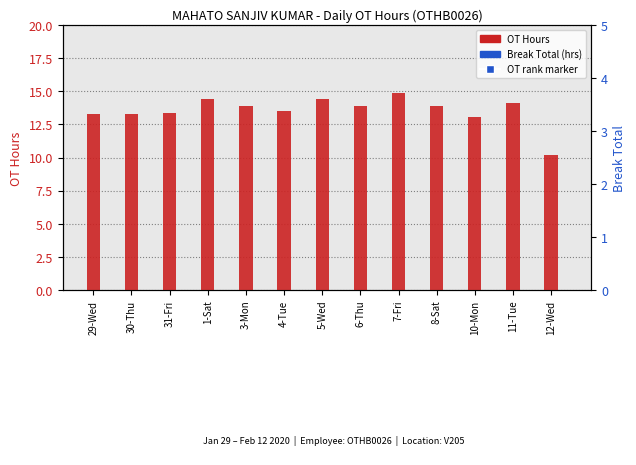

What is the total value across all series at 6-Thu?

13.8